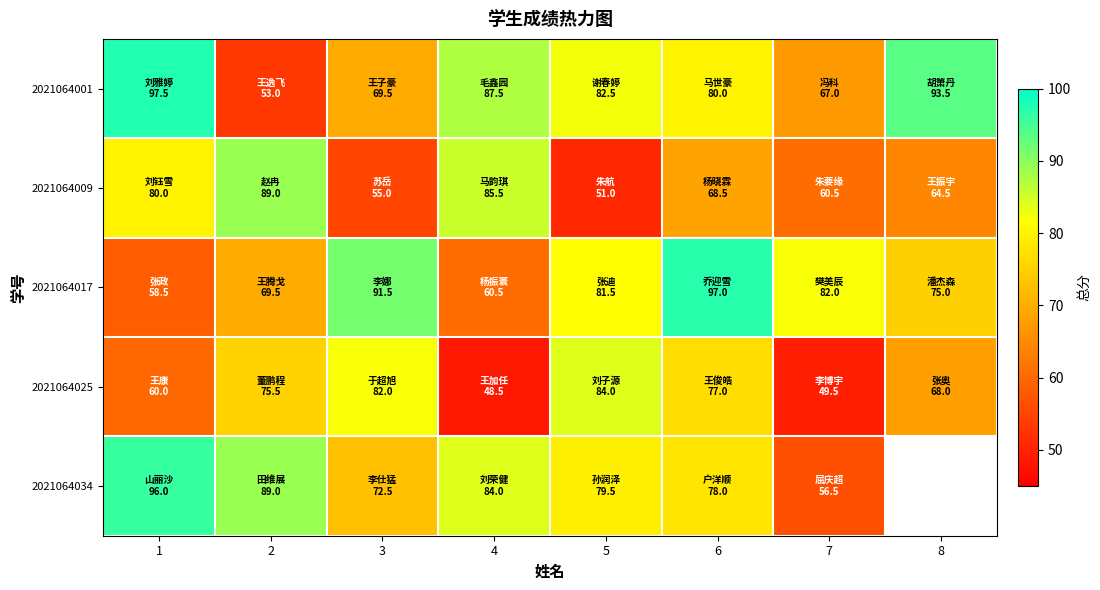

At how many categories does at least one series exceed 65?

8